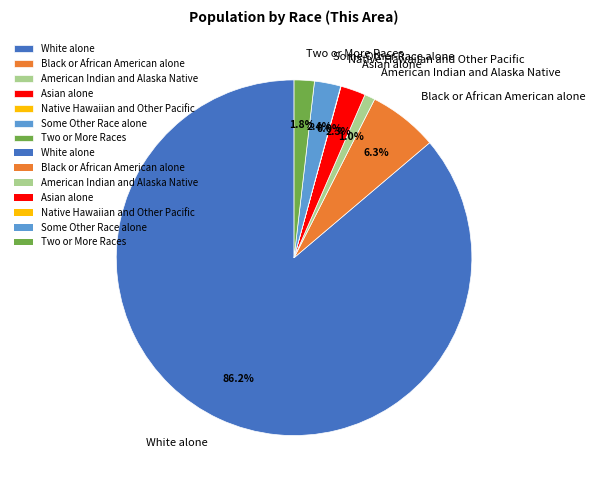

What is the largest slice in the pie chart?

White alone